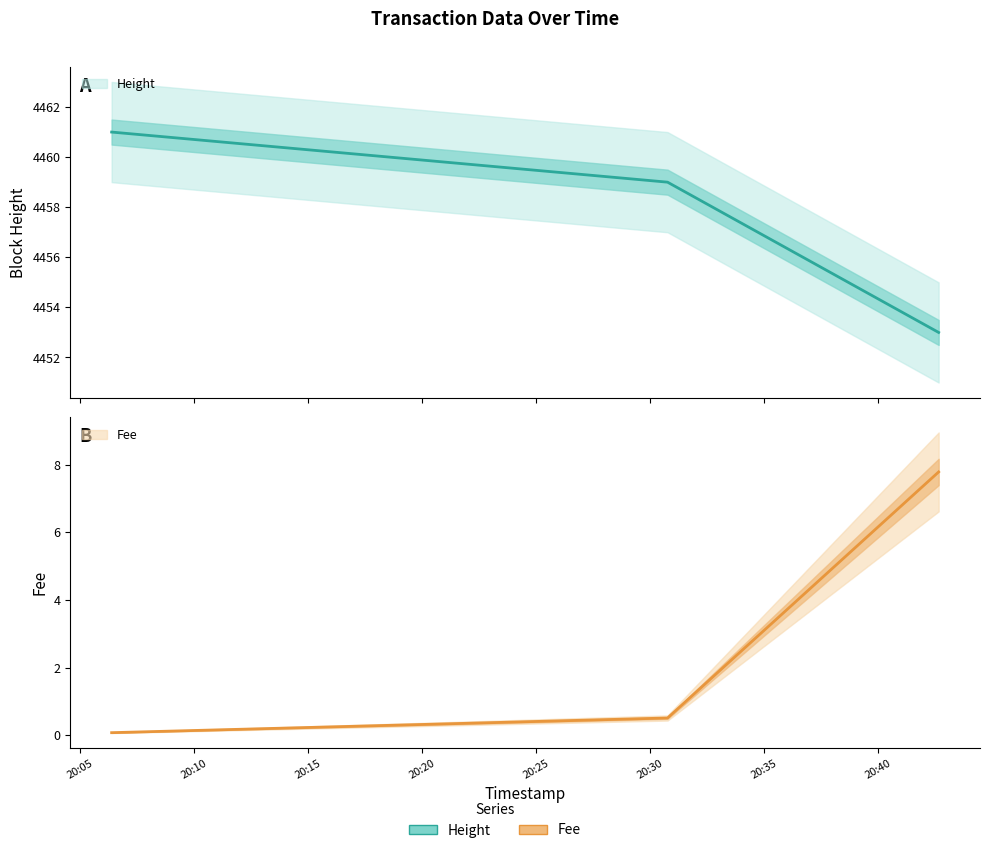

At how many categories does at least one series exceed 1833?

3